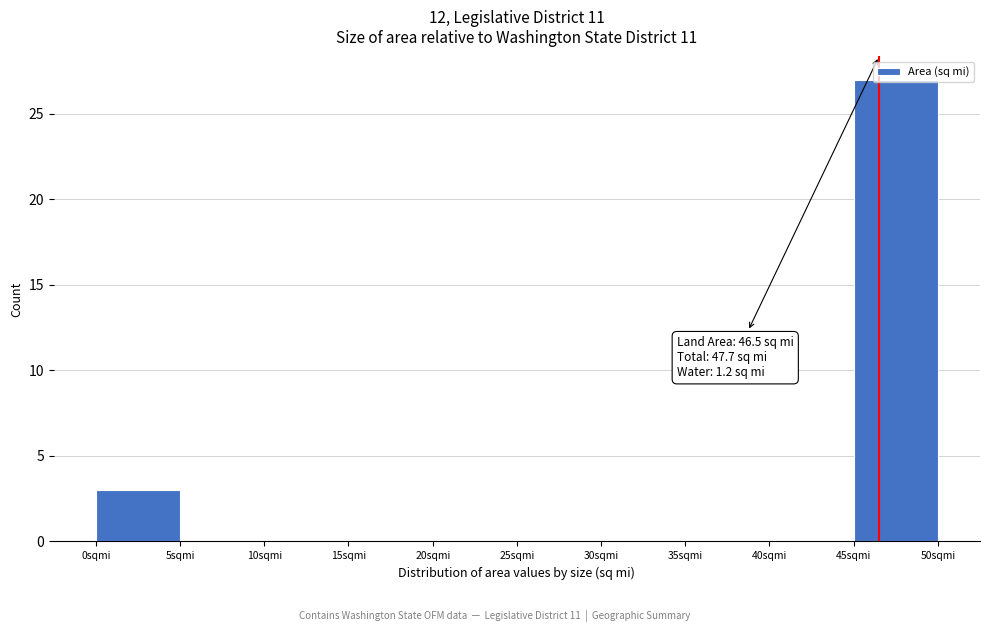

Which range on the x-axis has the tallest bar?

45 to 50